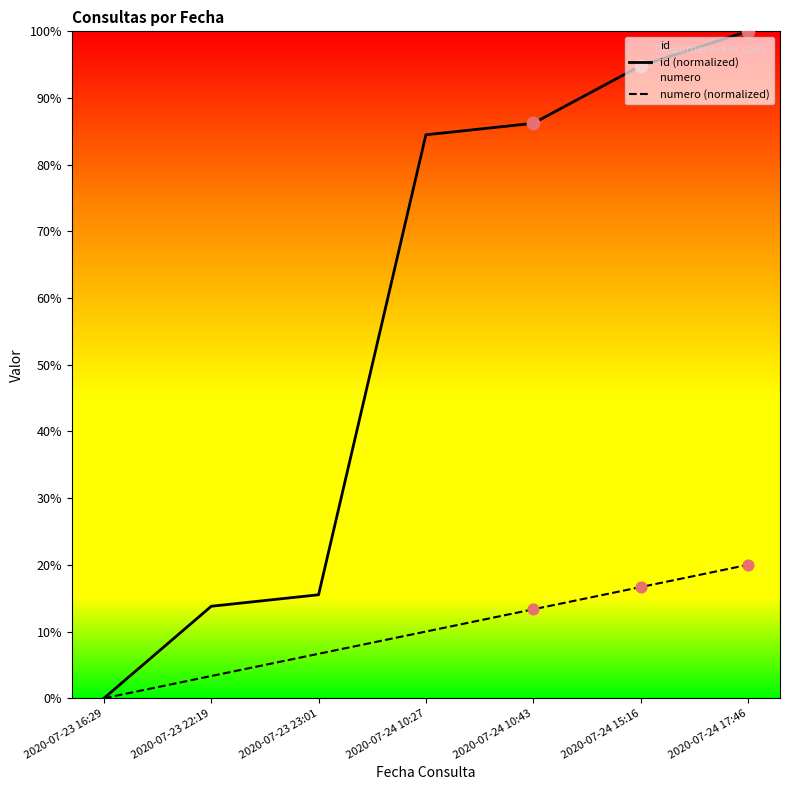

Which series has the largest Y range (max minus min)?

id (normalized)